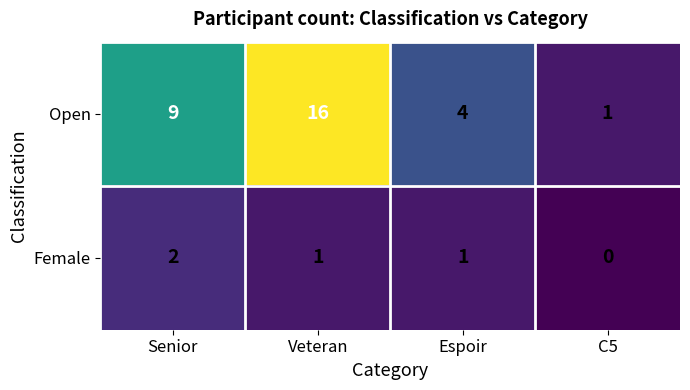

At which category is the sum across all series the highest?

Veteran